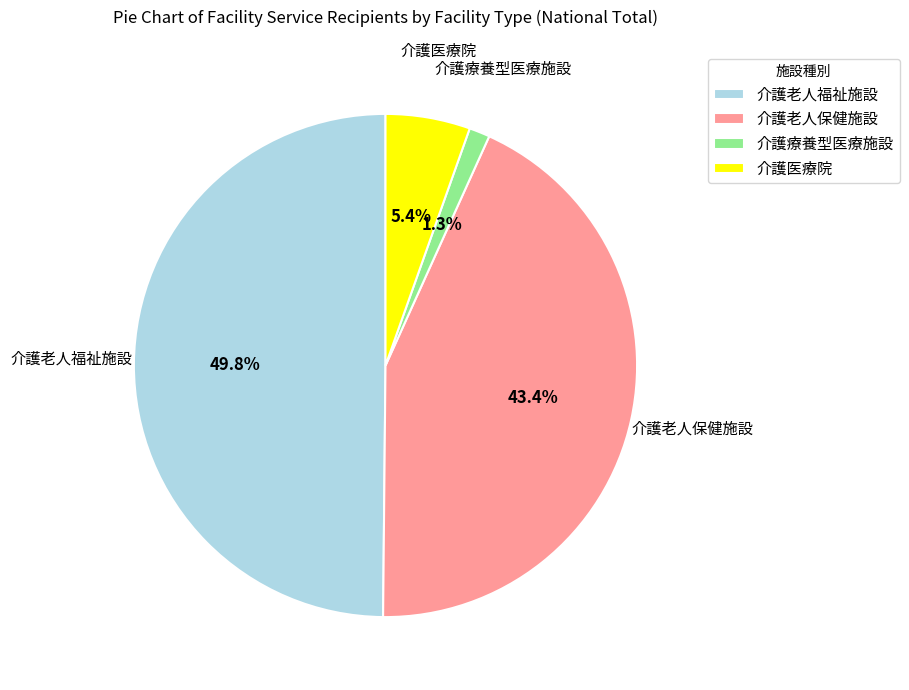

To the nearest percent, what is the difference between the largest and smallest slice percentages?

49%